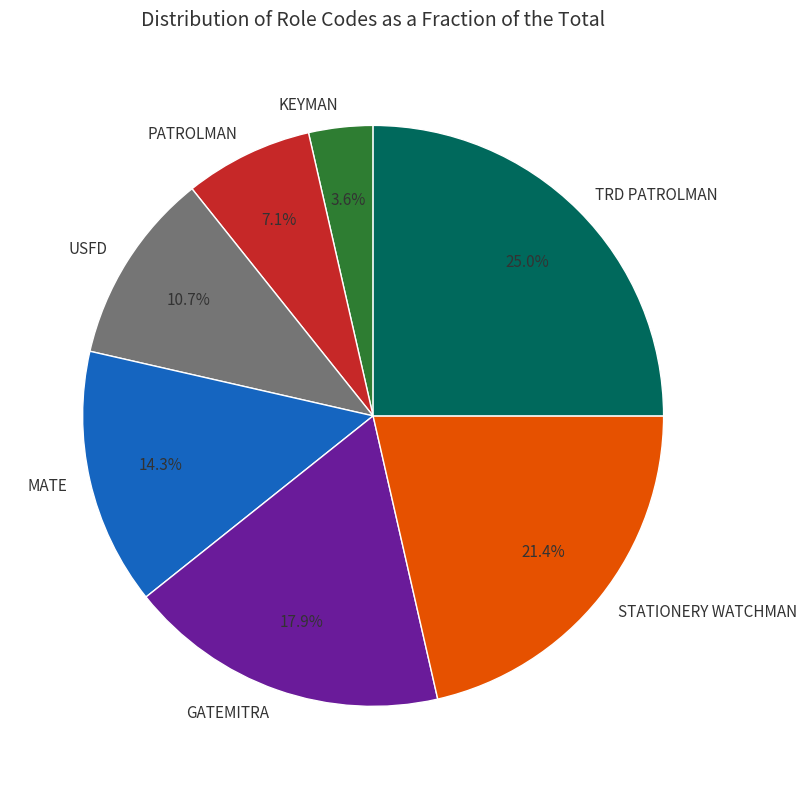

Is PATROLMAN the majority of the pie?

No